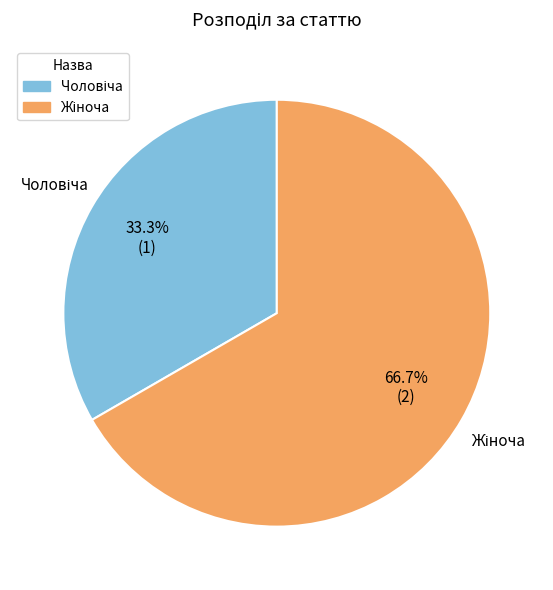

To the nearest percent, what is the average slice percentage?

50%